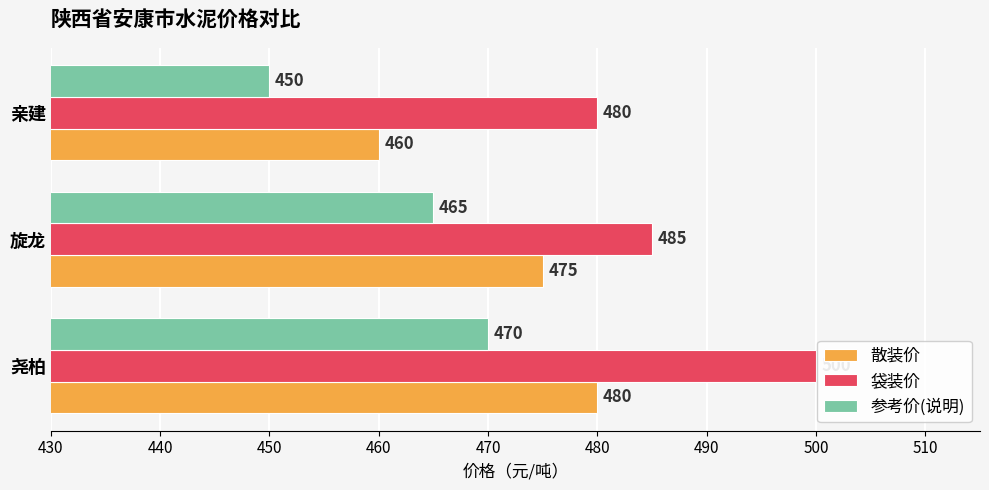

What is the average value of the 参考价(说明) series?

462